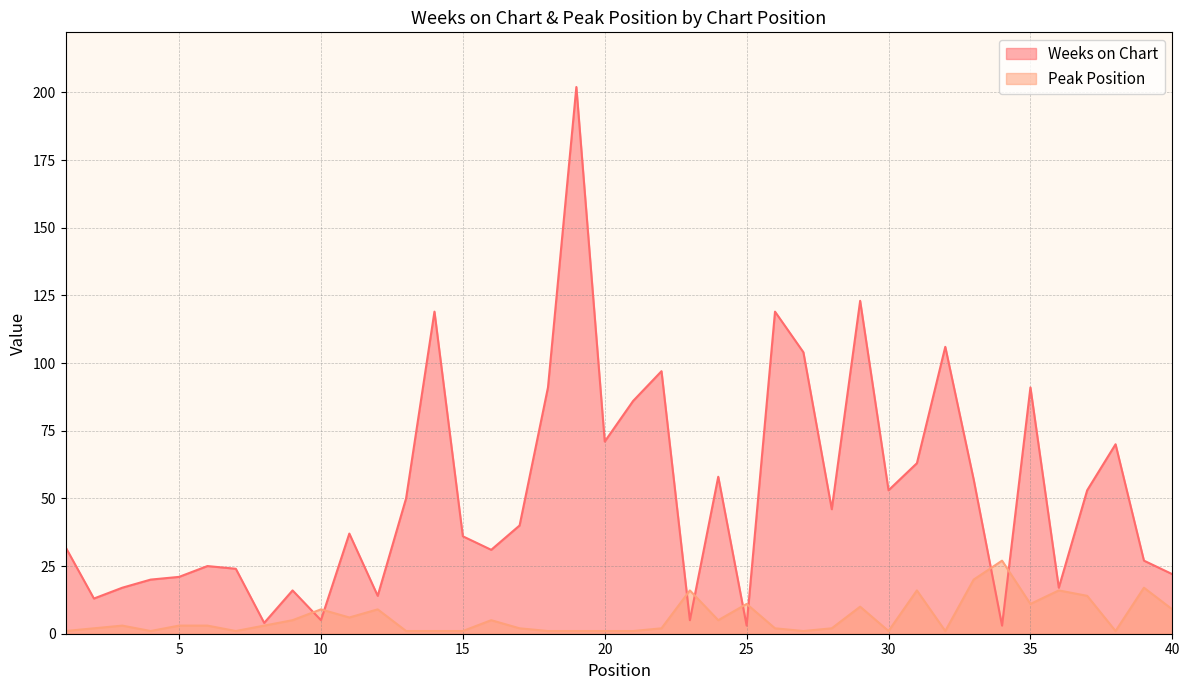

List the series in order of their overall mean, lowest first.

Peak Position, Weeks on Chart